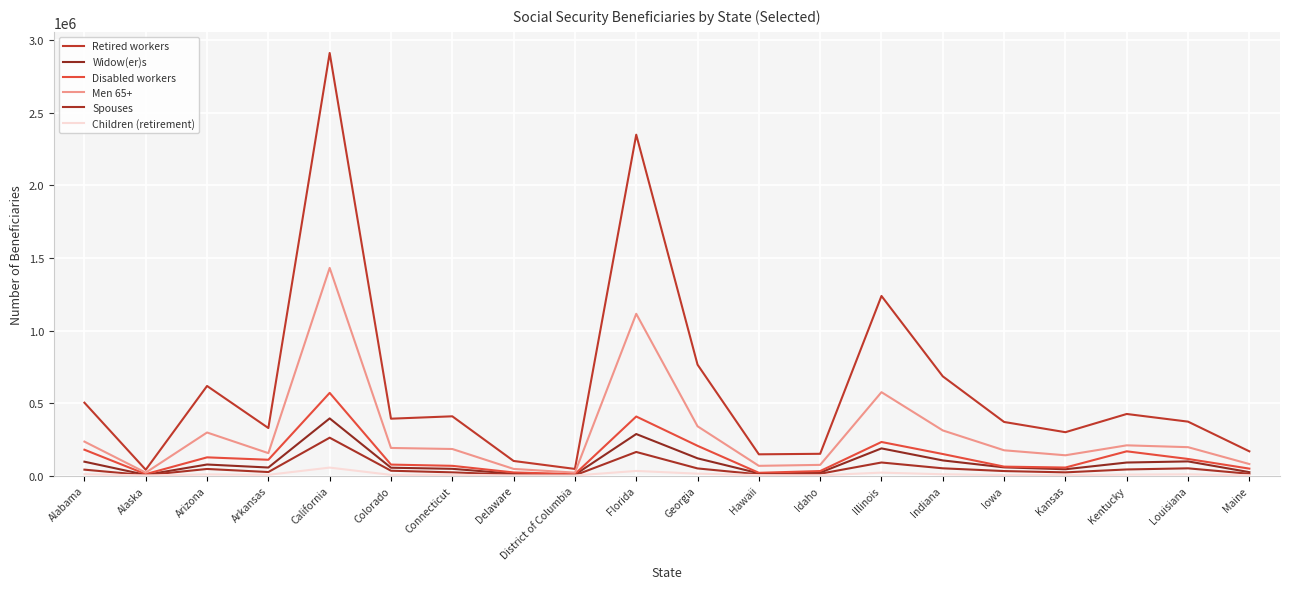

How many lines are shown in the chart?

6